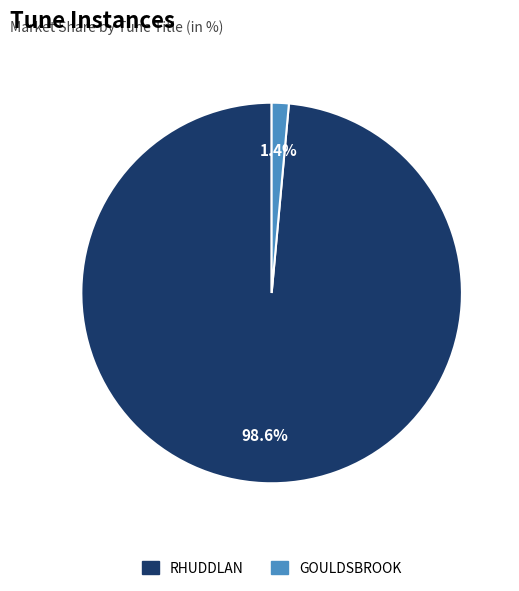

Is there a majority slice in this chart?

Yes